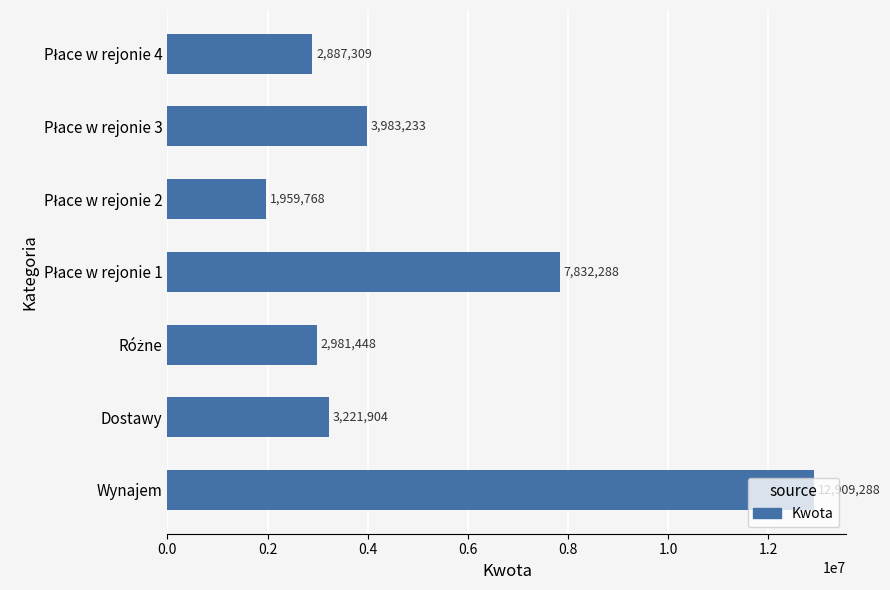

Is it true that the value at Wynajem is 3907872?

False